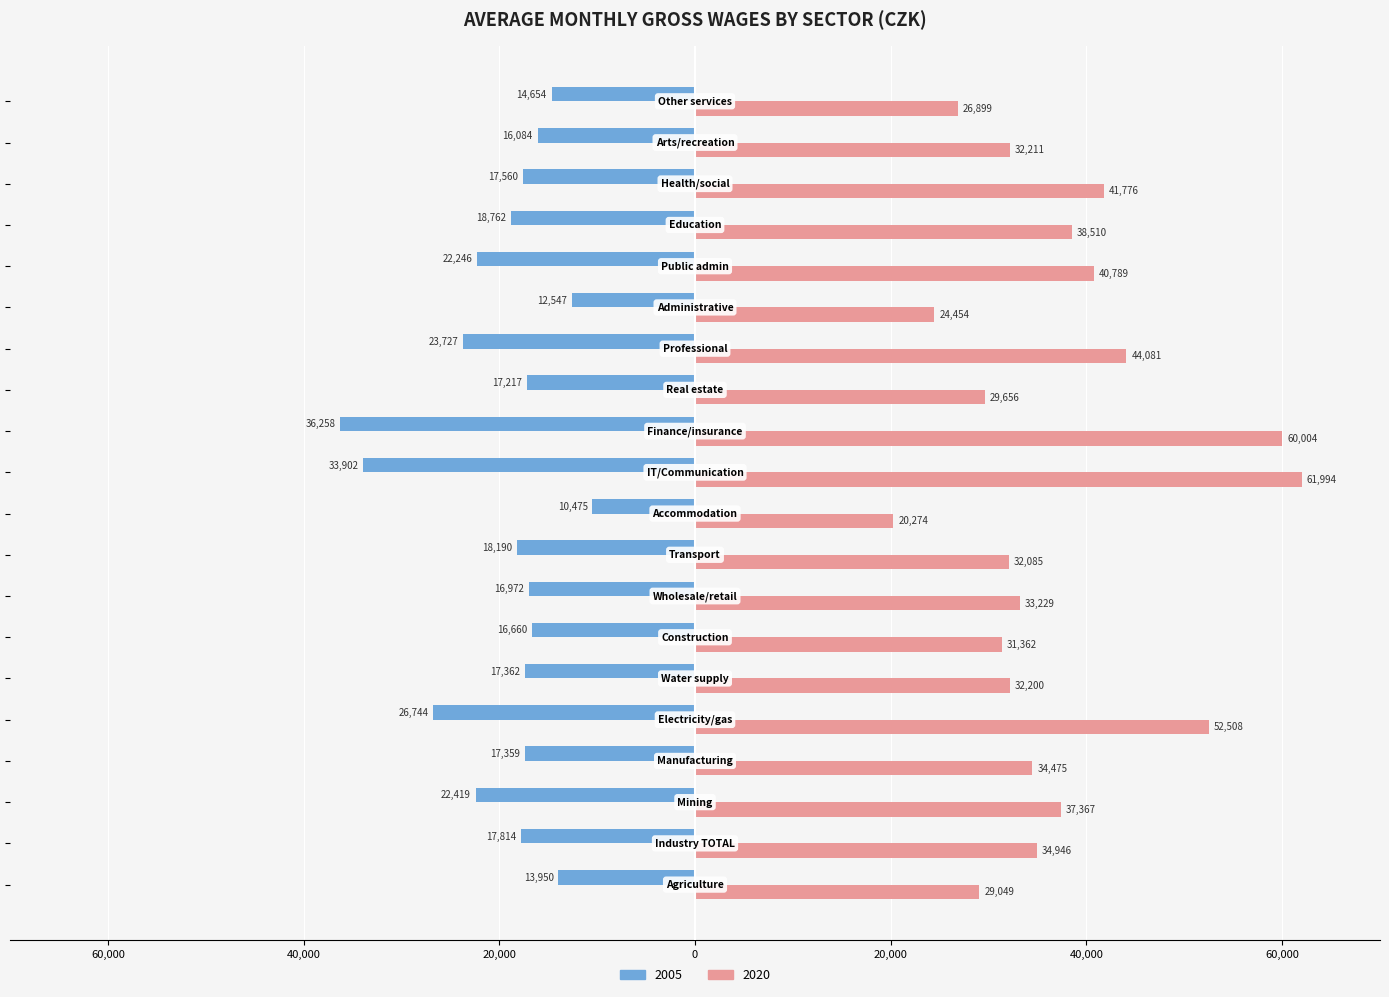

At how many categories does at least one series exceed 2261?

20